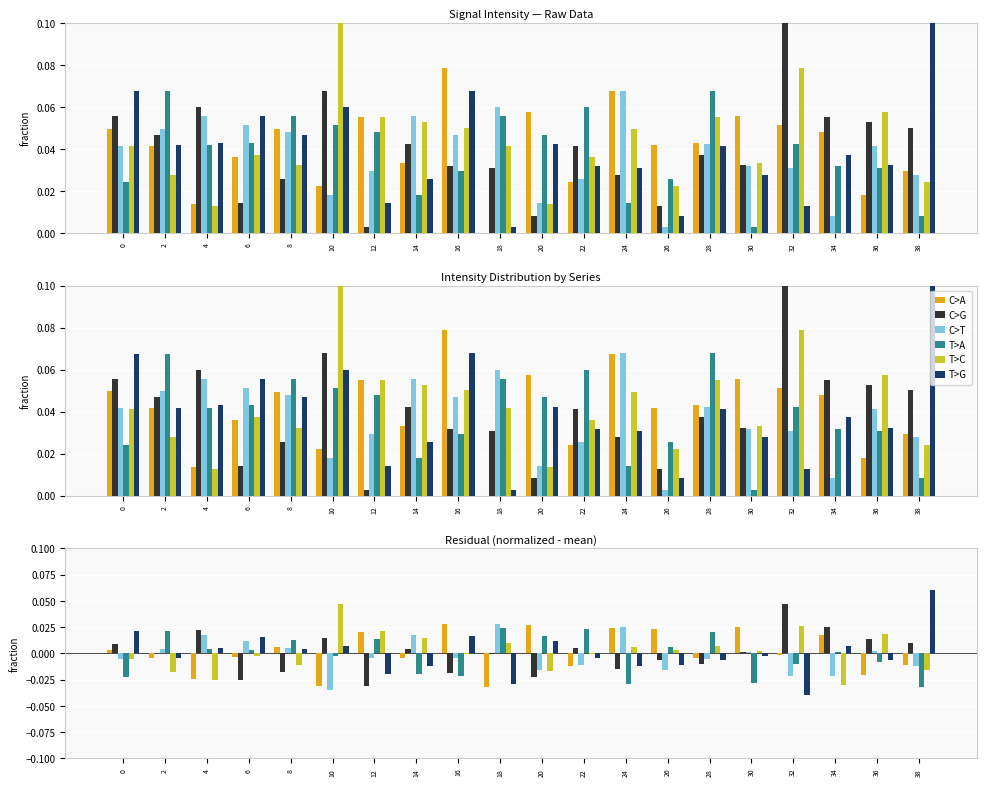

True or false: C>G has a value of -0.0 at 12.

False